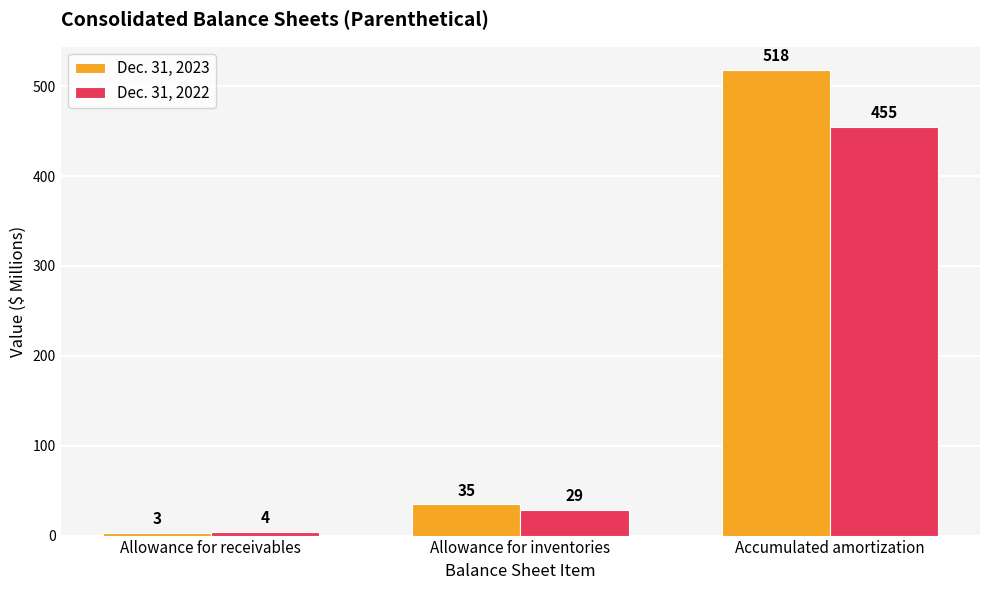

Which series has the largest total across all categories?

Dec. 31, 2023